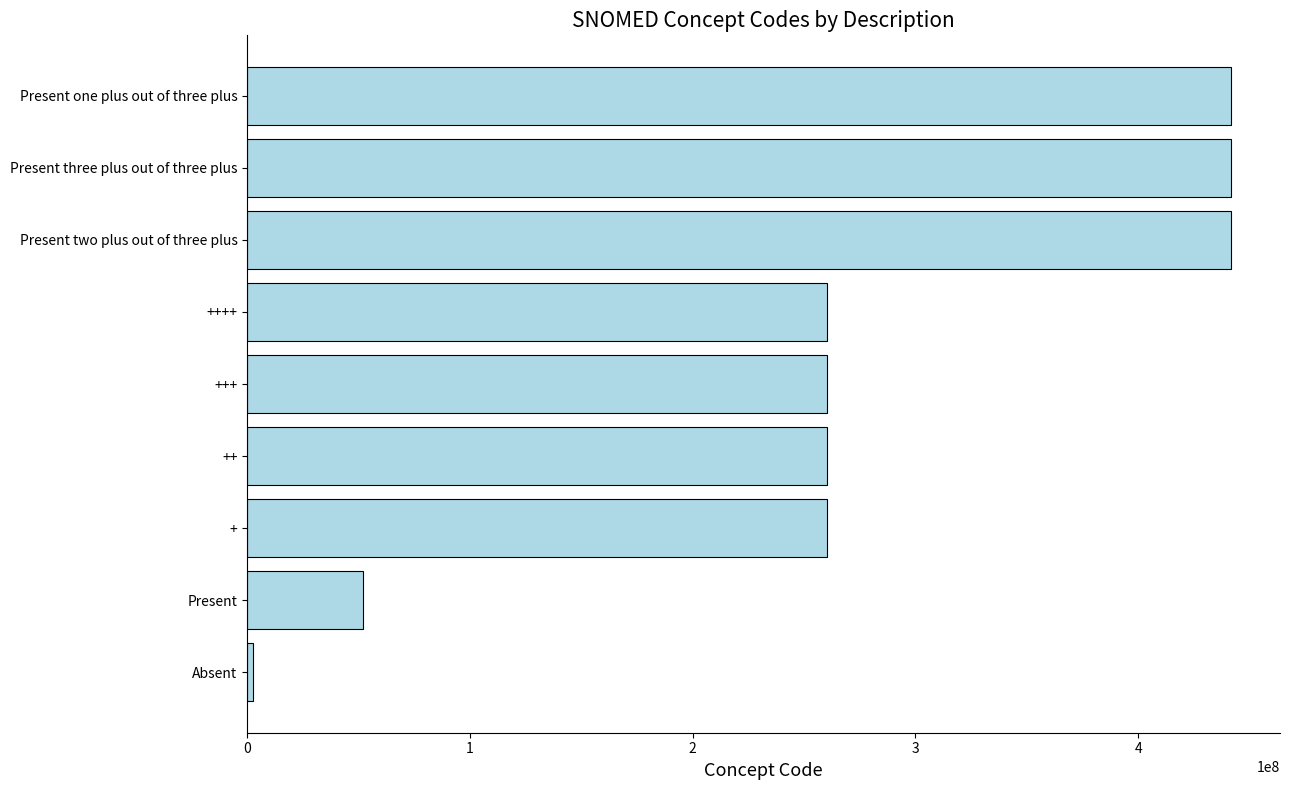

What is the difference between the second highest and second lowest values?

389419999